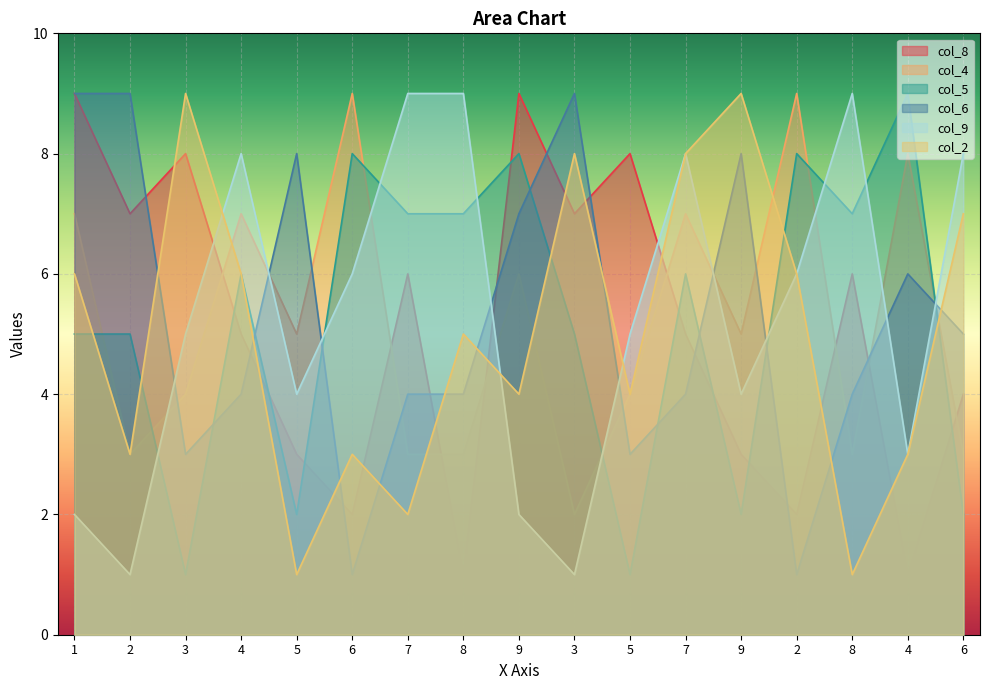

Reading right to left, transcribe all the data shown in this chart.

col_8: 6=4	4=1	8=6	2=2	9=3	7=5	5=8	3=7	9=9	8=1	7=6	6=2	5=3	4=5	3=8	2=7	1=9
col_4: 6=3	4=8	8=3	2=9	9=5	7=7	5=4	3=2	9=6	8=3	7=3	6=9	5=5	4=7	3=4	2=3	1=7
col_5: 6=2	4=9	8=7	2=8	9=2	7=6	5=1	3=5	9=8	8=7	7=7	6=8	5=2	4=6	3=1	2=5	1=5
col_6: 6=5	4=6	8=4	2=1	9=8	7=4	5=3	3=9	9=7	8=4	7=4	6=1	5=8	4=4	3=3	2=9	1=9
col_9: 6=8	4=3	8=9	2=6	9=4	7=8	5=5	3=1	9=2	8=9	7=9	6=6	5=4	4=8	3=5	2=1	1=2
col_2: 6=7	4=3	8=1	2=6	9=9	7=8	5=4	3=8	9=4	8=5	7=2	6=3	5=1	4=6	3=9	2=3	1=6